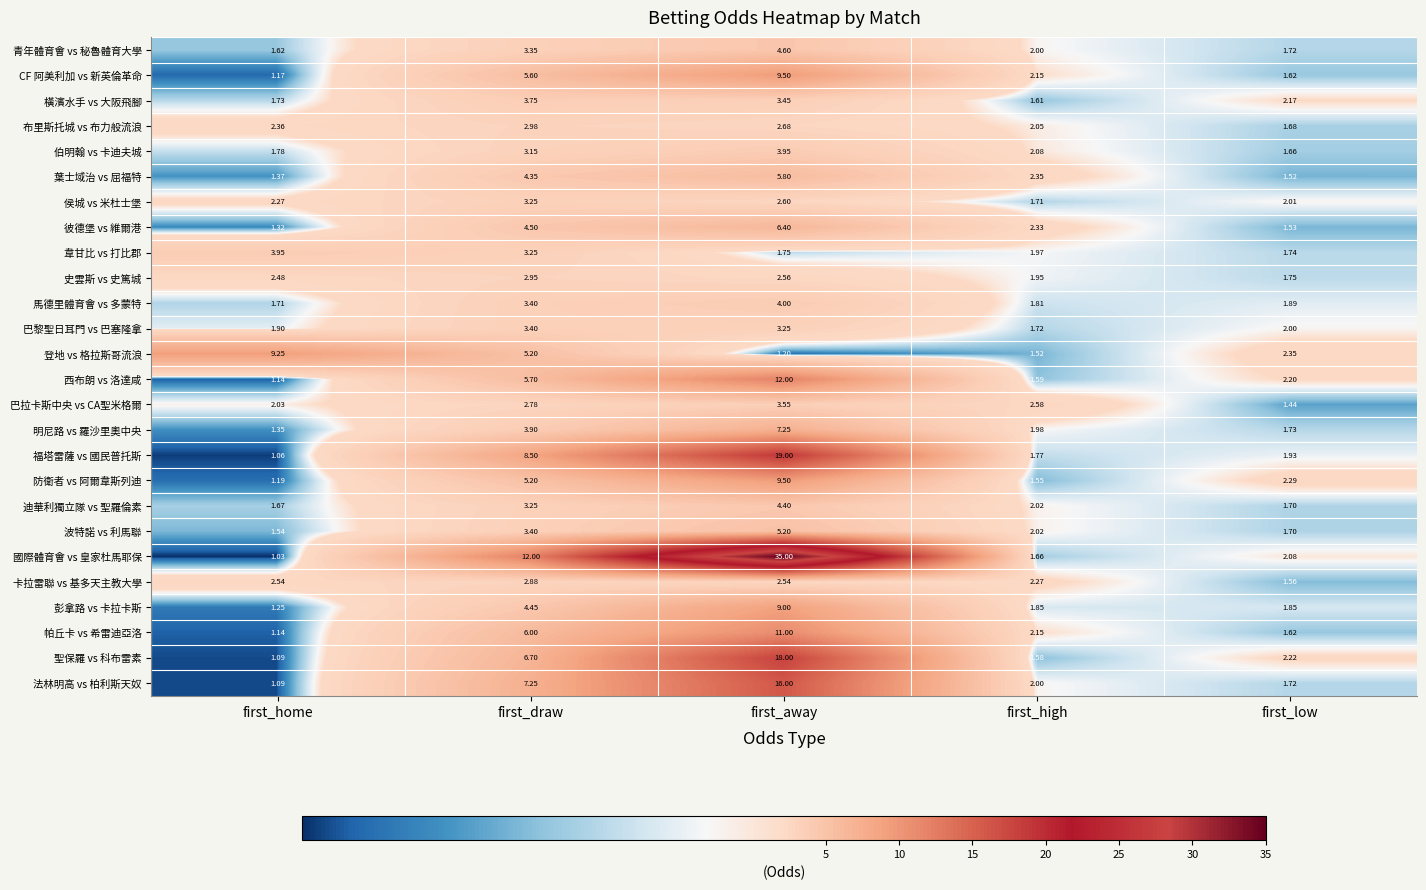

Which label corresponds to the smallest value in the chart?

first_home